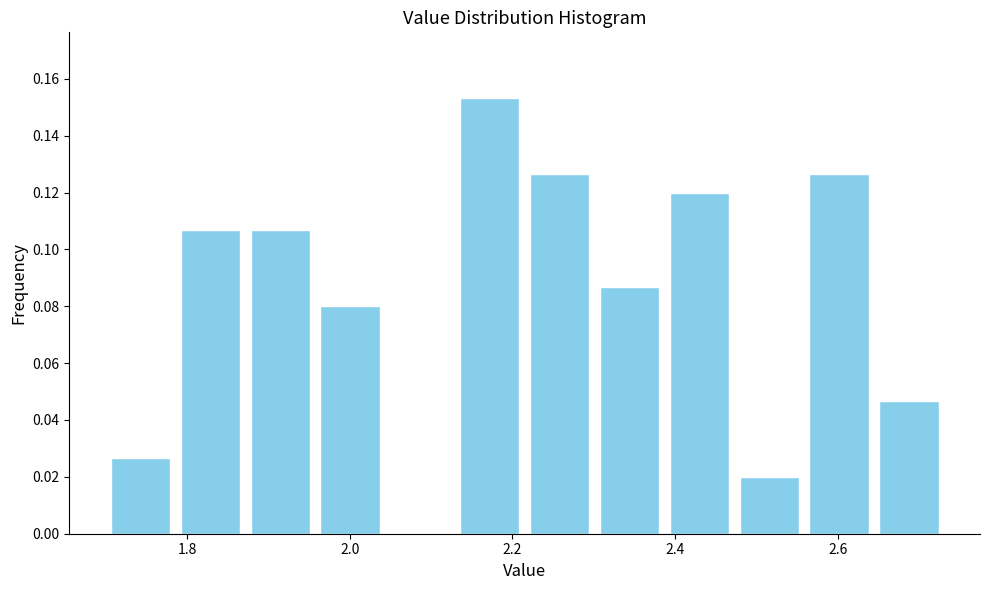

Over which range of the x-axis is the bar tallest?

2.12 to 2.22